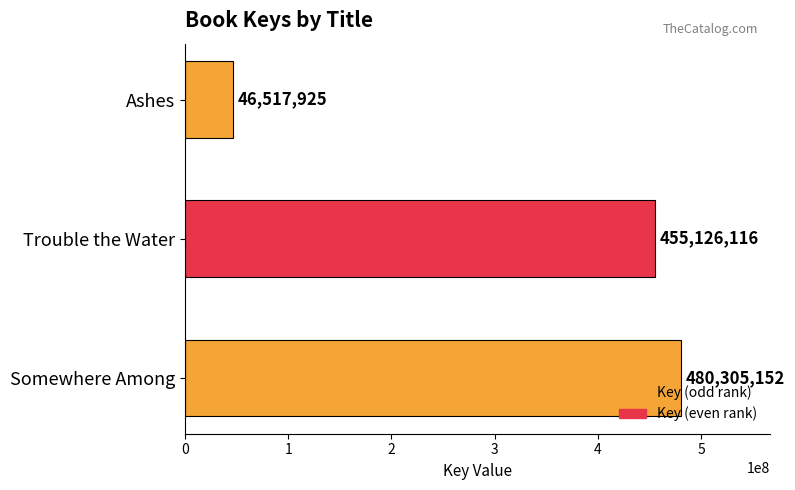

What is the smallest value displayed?

46517925